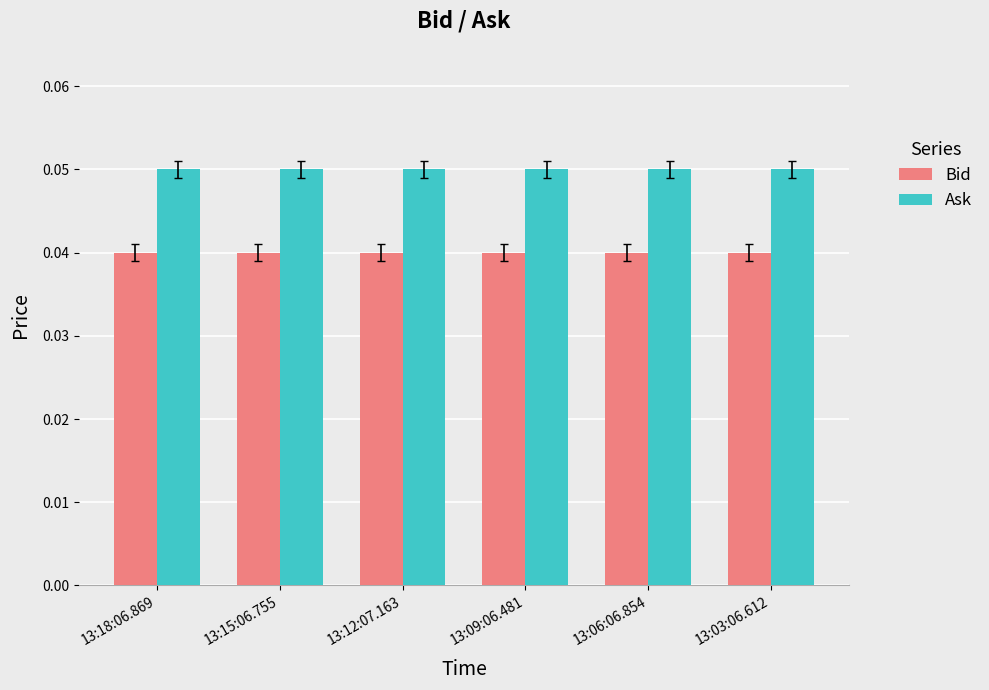

Rank the series by their maximum value, from highest to lowest.

Ask, Bid